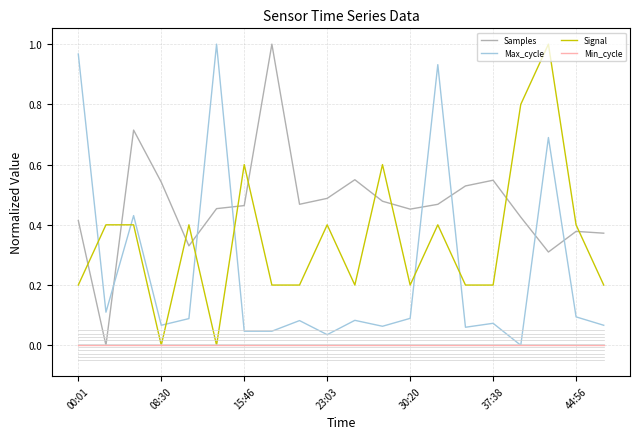

True or false: Samples and Max_cycle cross at least once.

True